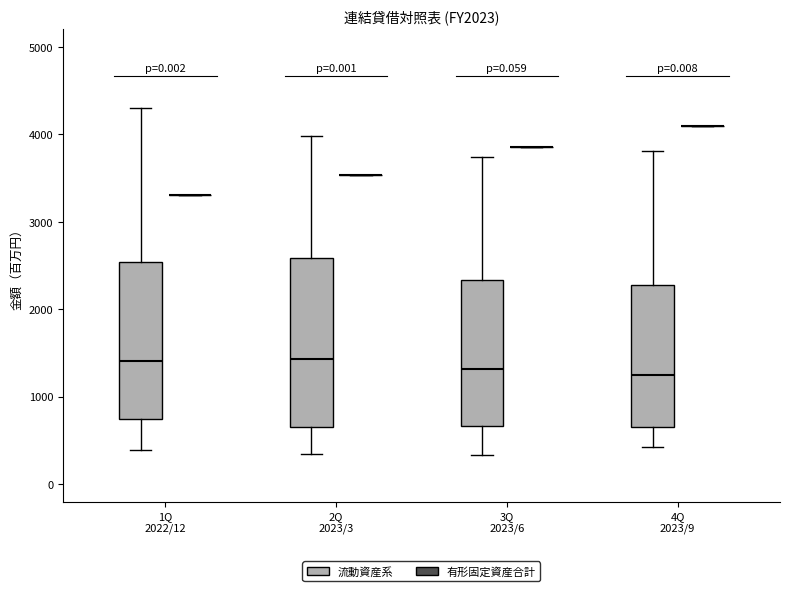

Reading left to right, read every box against the y-axis: the position of its median line, the range the box covers, and the ends of its whiskers. The values are not printed on the chart, so give them approximately, as read against the axis.

1Q 2022/12 (流動資産系): median 1400, box 700 to 2500, whiskers 400 to 4300
1Q 2022/12 (有形固定資産合計): box collapsed to a line at 3300, whiskers 3300 to 3300
2Q 2023/3 (流動資産系): median 1400, box 600 to 2600, whiskers 300 to 4000
2Q 2023/3 (有形固定資産合計): box collapsed to a line at 3500, whiskers 3500 to 3500
3Q 2023/6 (流動資産系): median 1300, box 700 to 2300, whiskers 300 to 3700
3Q 2023/6 (有形固定資産合計): box collapsed to a line at 3900, whiskers 3900 to 3900
4Q 2023/9 (流動資産系): median 1300, box 700 to 2300, whiskers 400 to 3800
4Q 2023/9 (有形固定資産合計): box collapsed to a line at 4100, whiskers 4100 to 4100